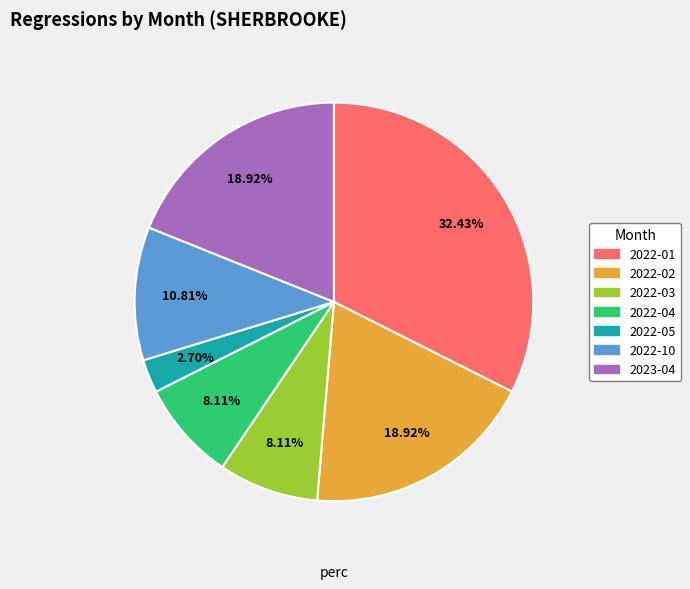

Approximately how many times larger is the value at 2022-10 compared to 2022-02?

0.6